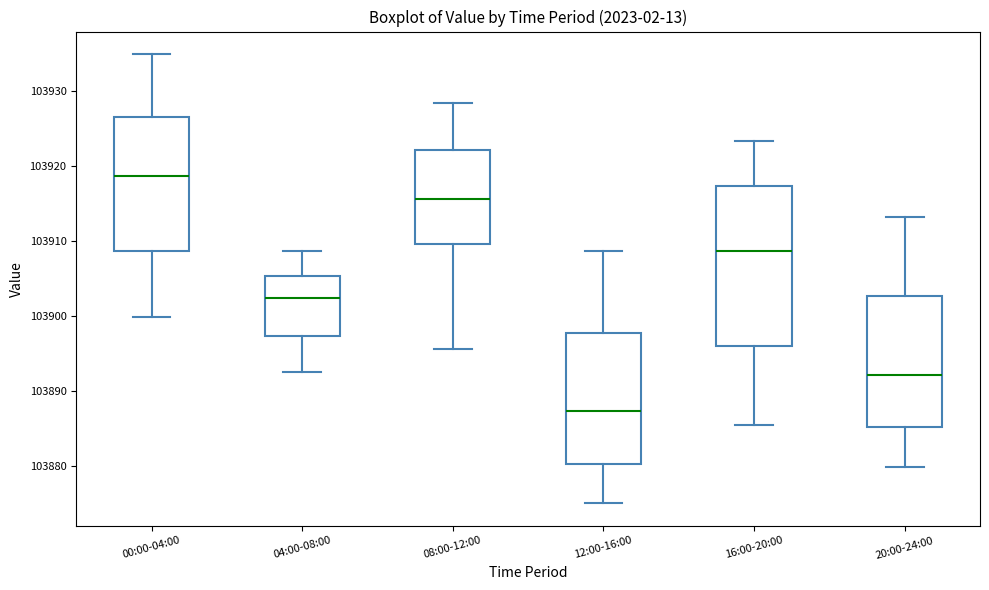

Where is the lower edge of the box for 16:00-20:00 on the y-axis? The values are not printed on the chart, so give them approximately, as read against the axis.

103896